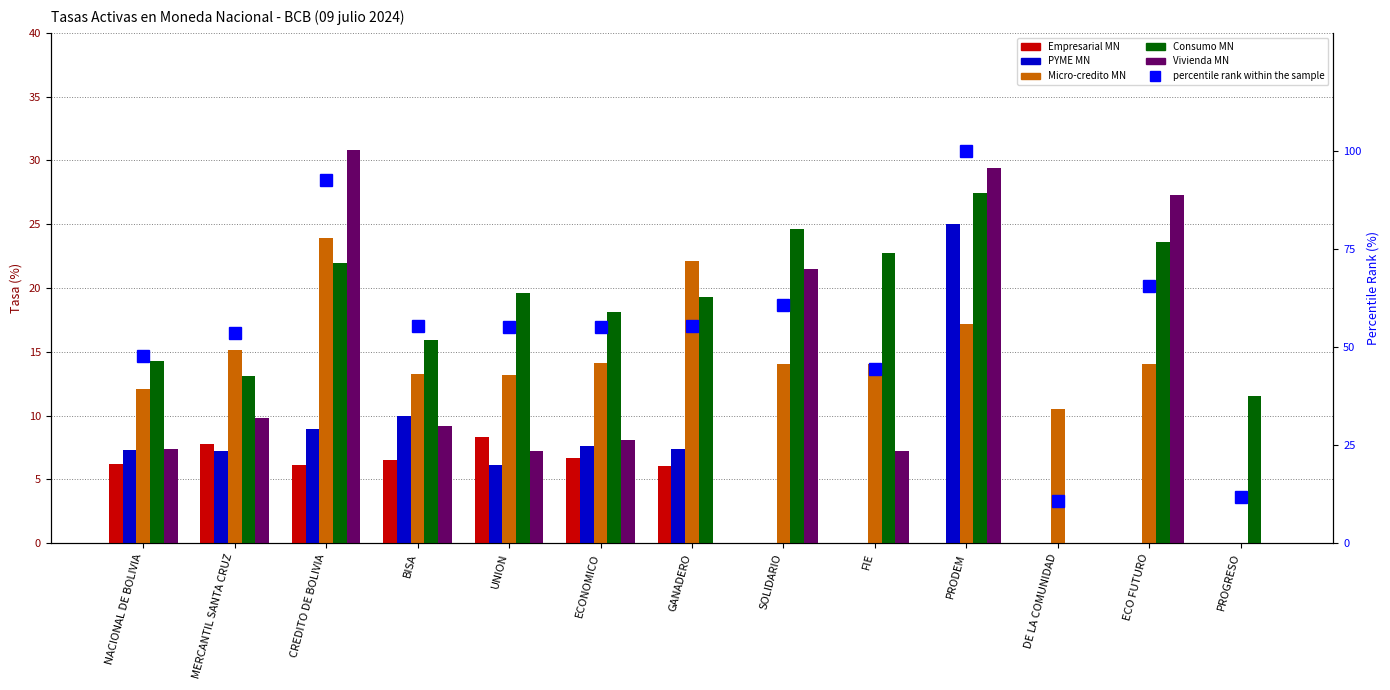

What is the value of the Micro-credito MN bar at the 8th from the left?

14.0